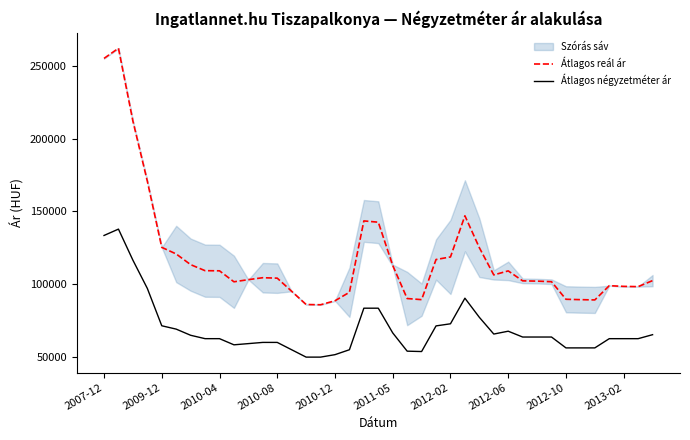

How many interior local peaks does the Átlagos négyzetméter ár series have?

3